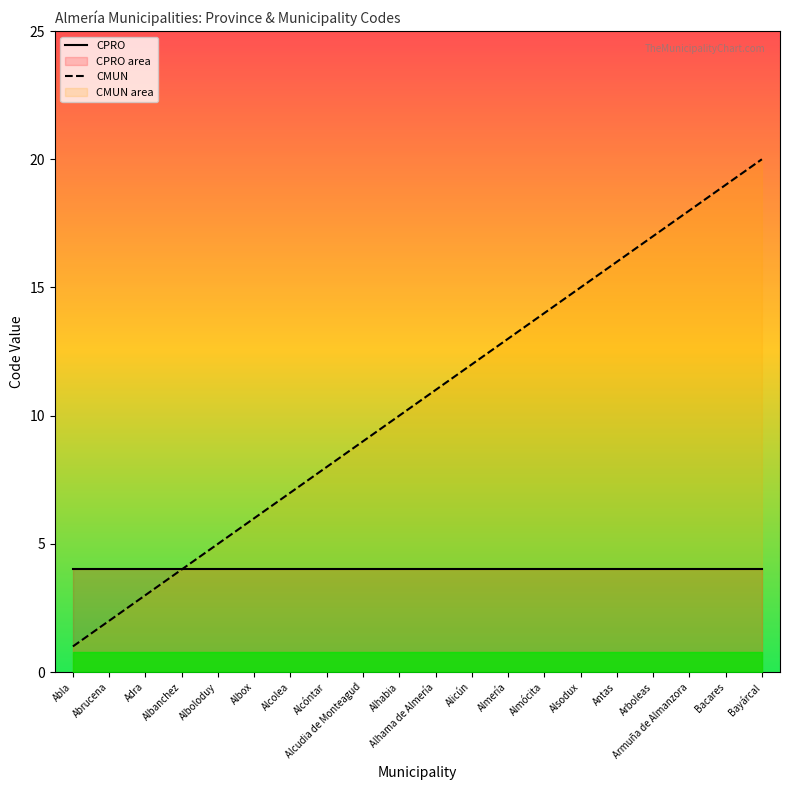

True or false: CPRO and CMUN cross at least once.

False